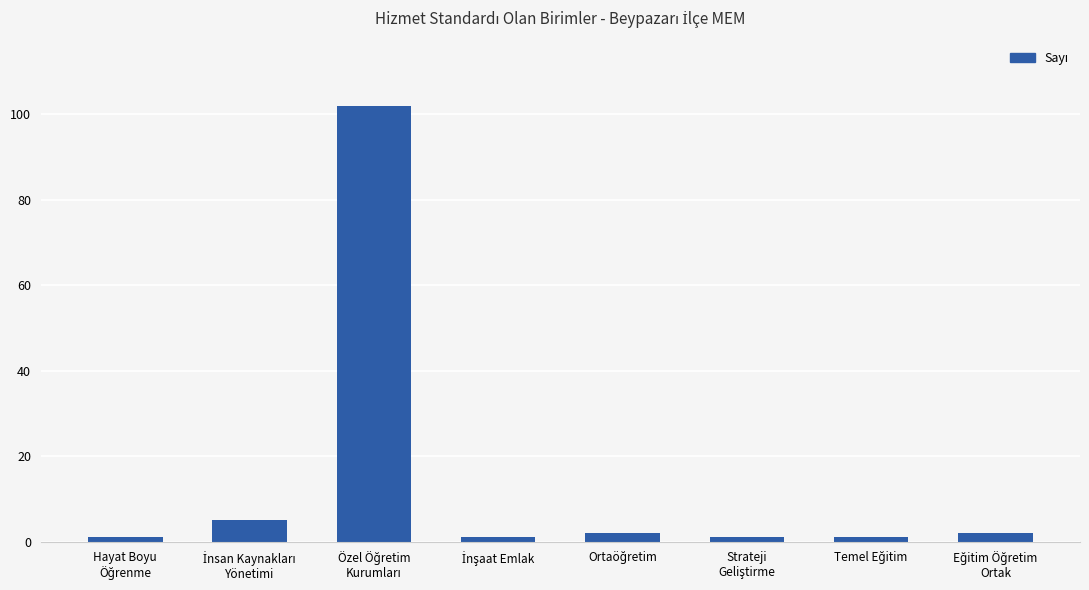

What is the sum of all values?

115